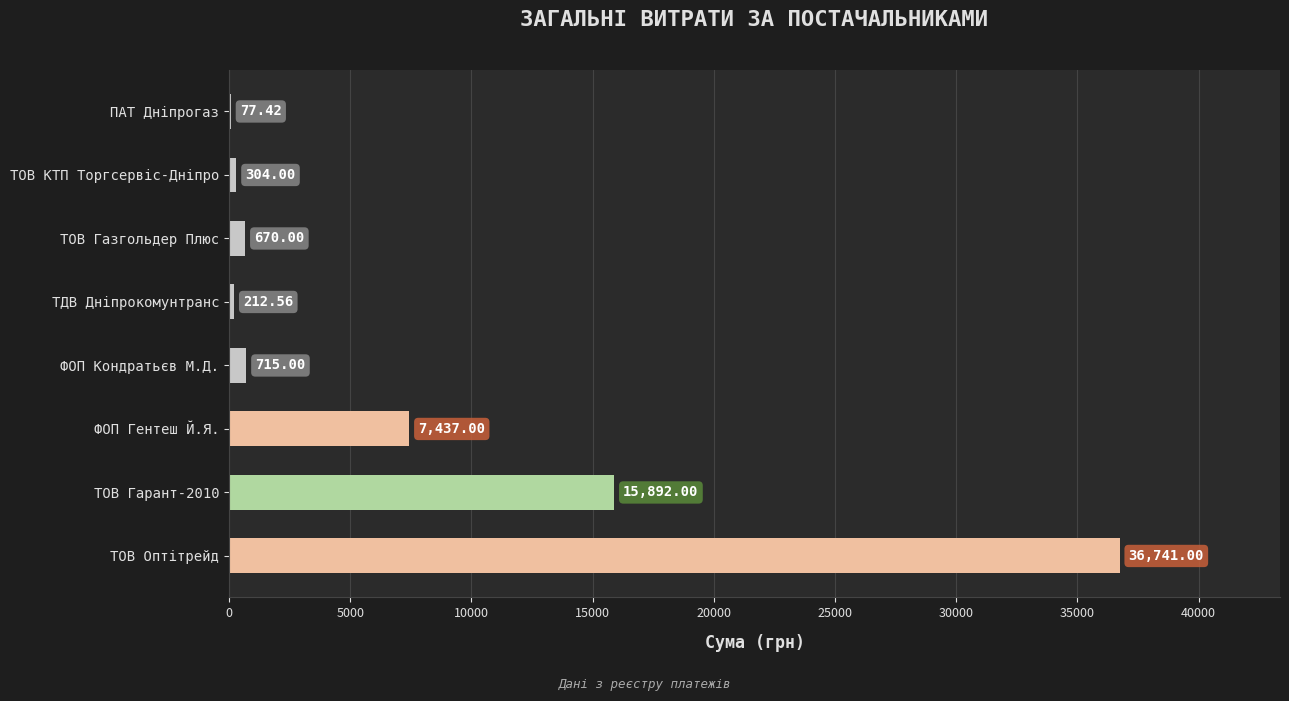

What is the change in value from ТДВ Дніпрокомунтранс to ТОВ Газгольдер Плюс?

+457.4